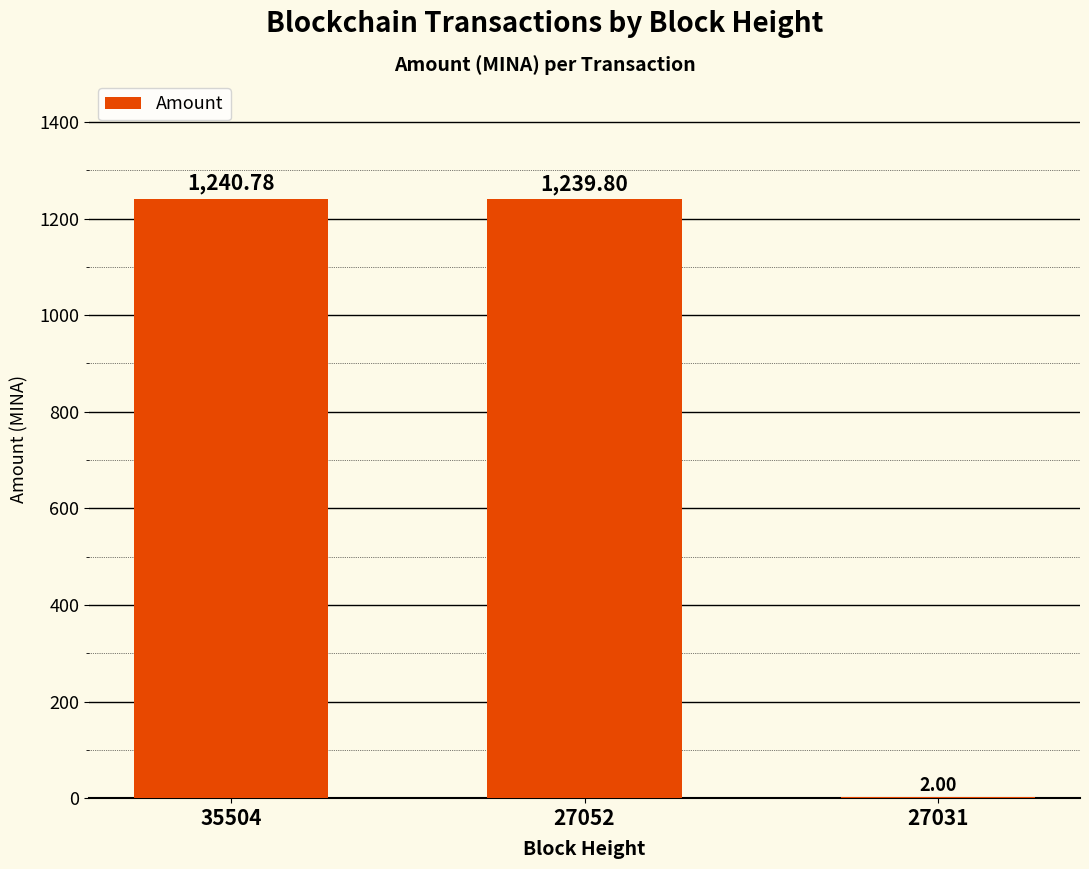

Reading left to right, what are all the values shown in this chart?

35504=1240.8	27052=1239.8	27031=2.0